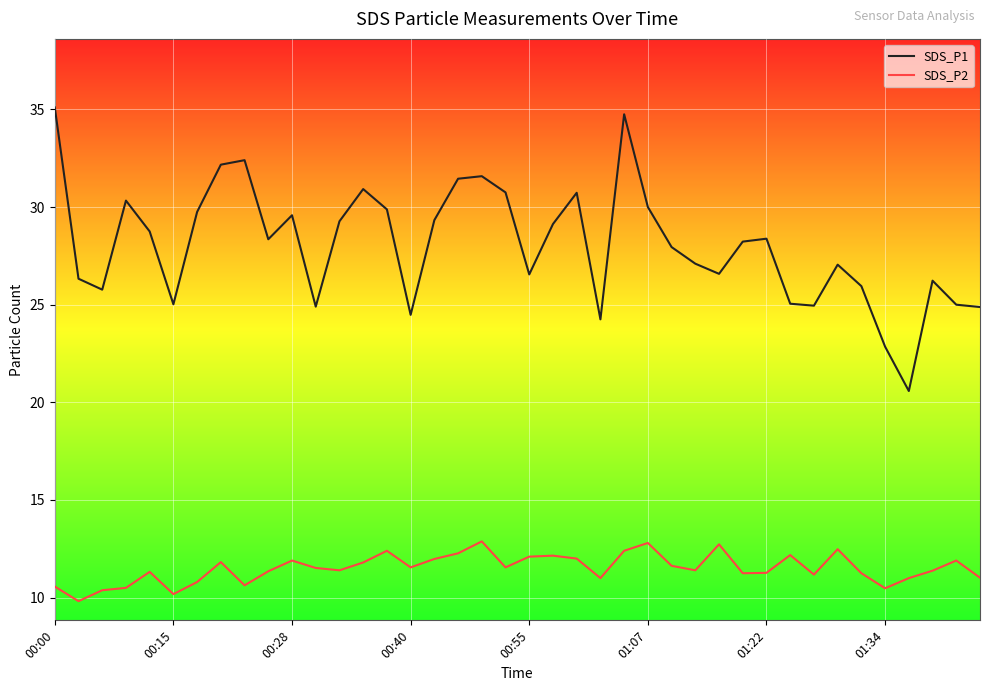

Does the chart display data point markers on the line(s)?

No